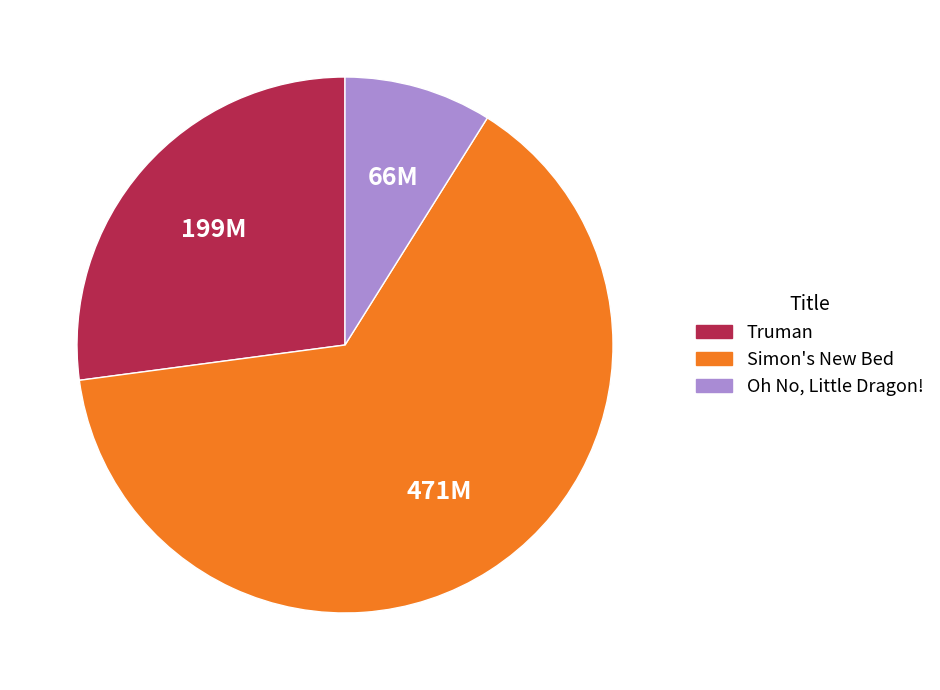

How many slices are in this pie chart?

3